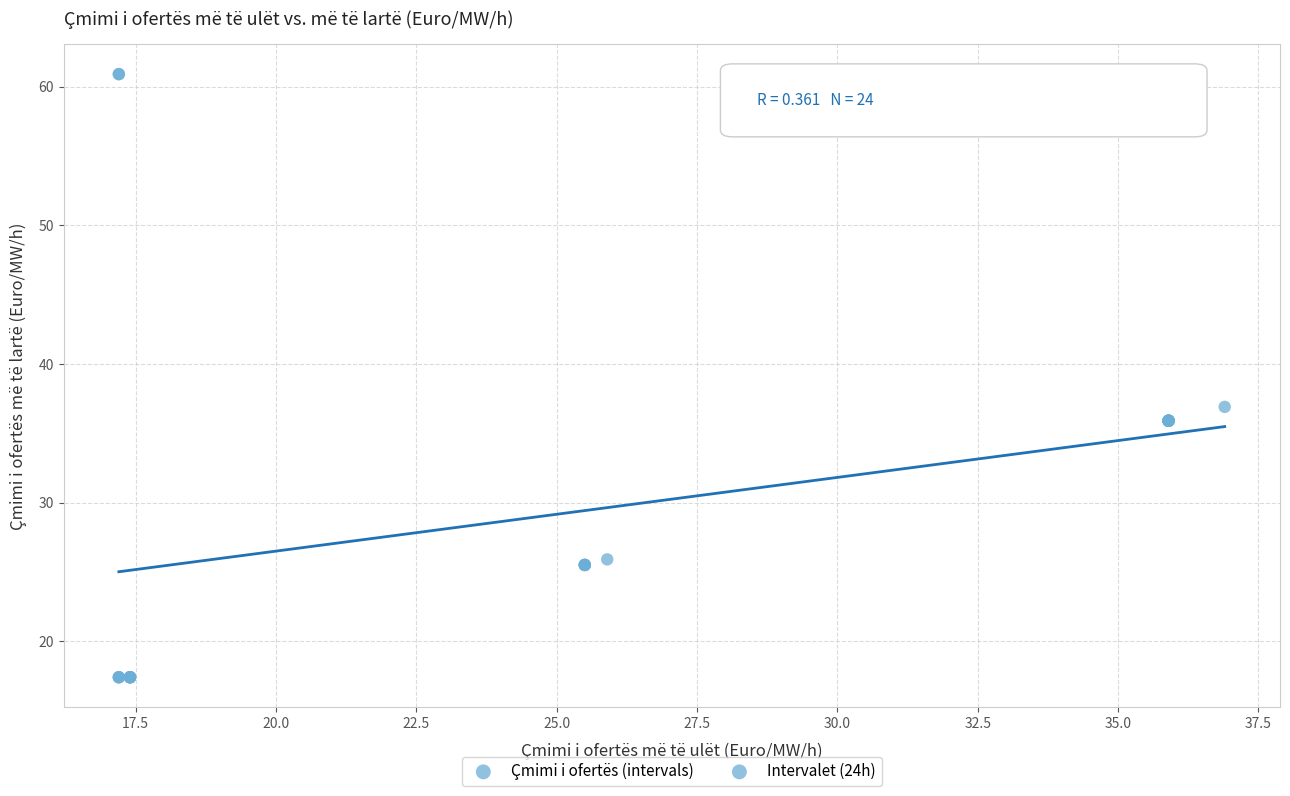

What Y value in the scatter plot is closest to 39?

36.9